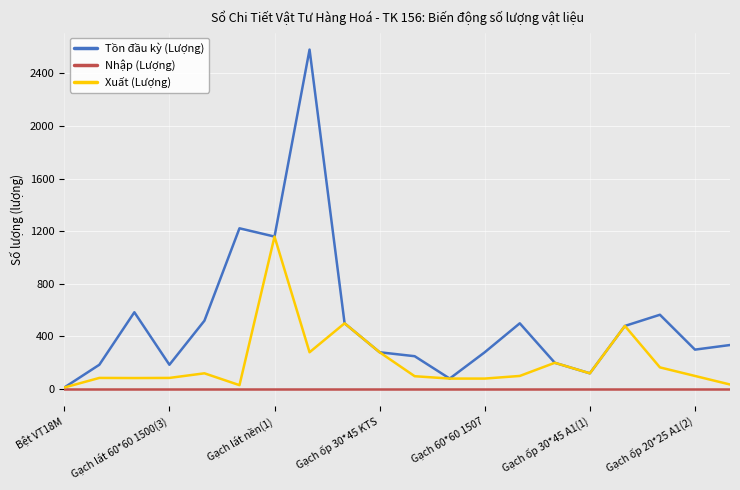

At how many categories does at least one series exceed 859?

3